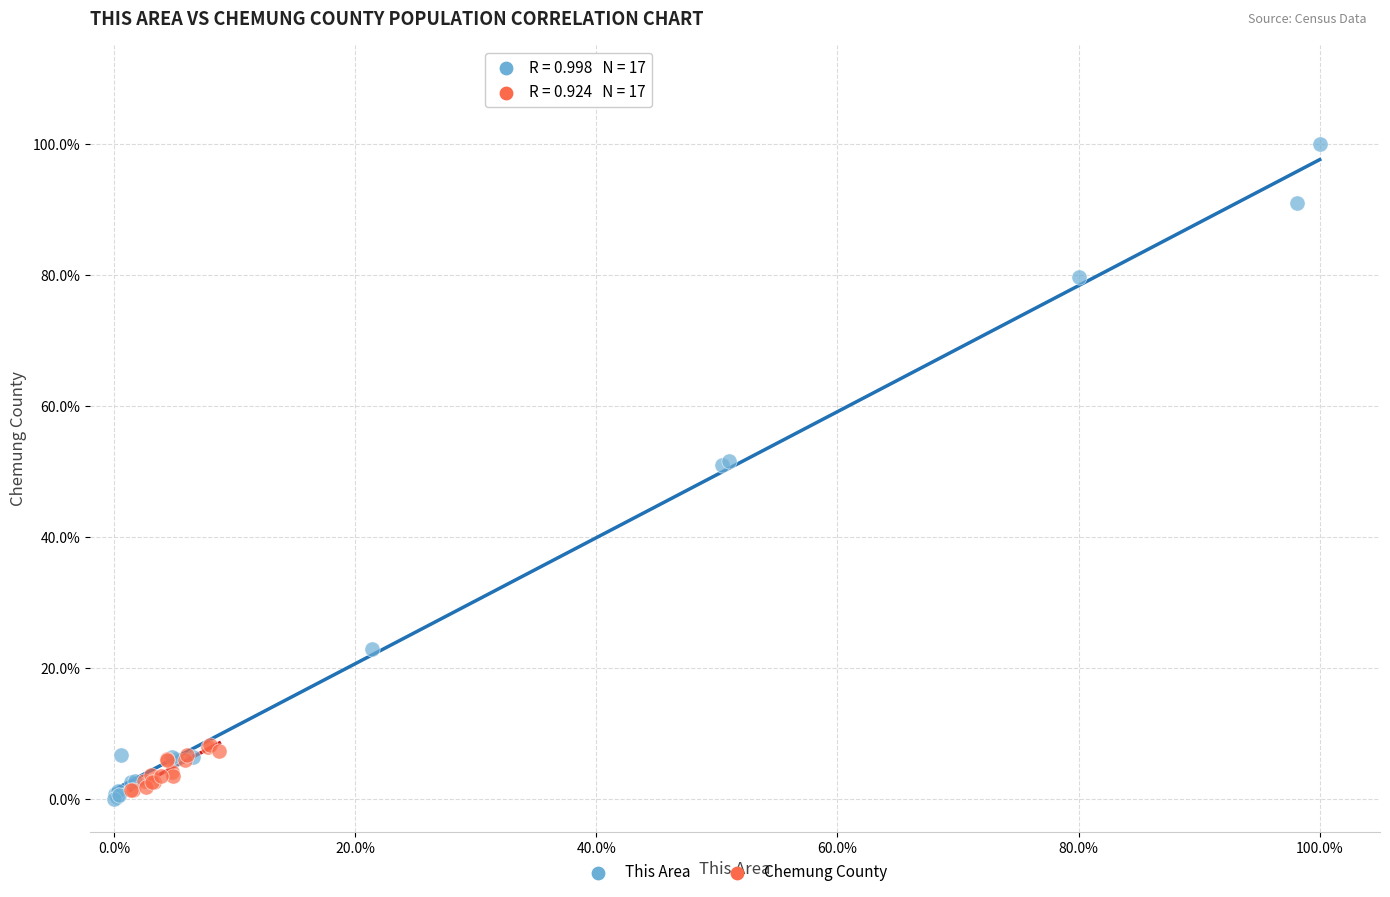

What are all the series names shown in the legend?

This Area, Chemung County